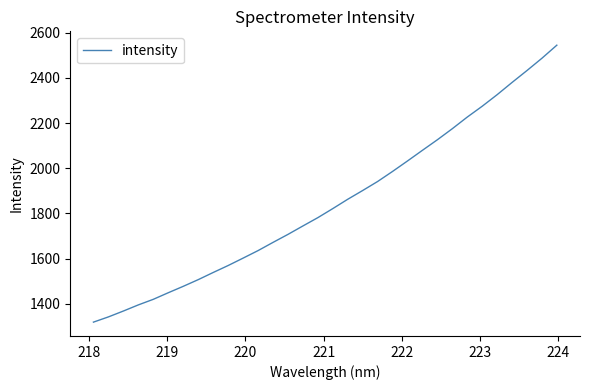

What is the maximum value shown in the chart?

2545.2